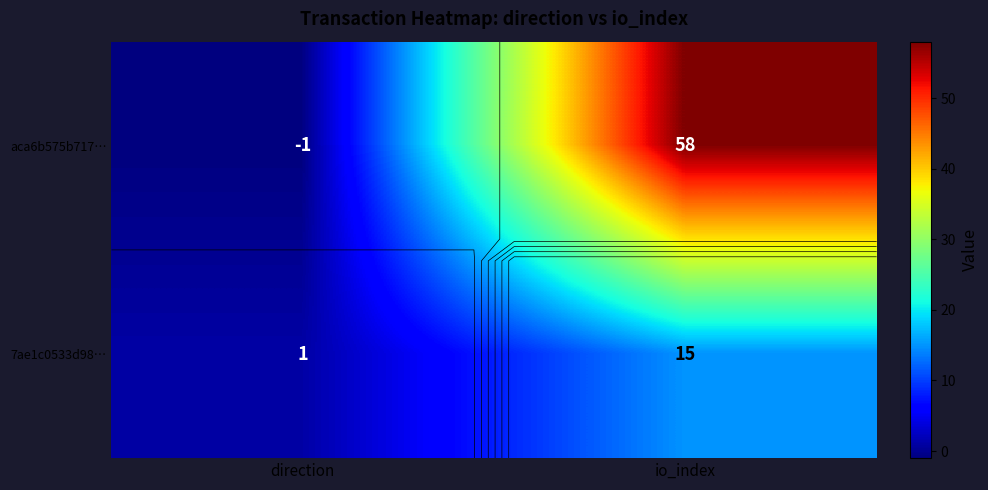

True or false: 7ae1c0533d98… has a value of 15 at io_index.

True